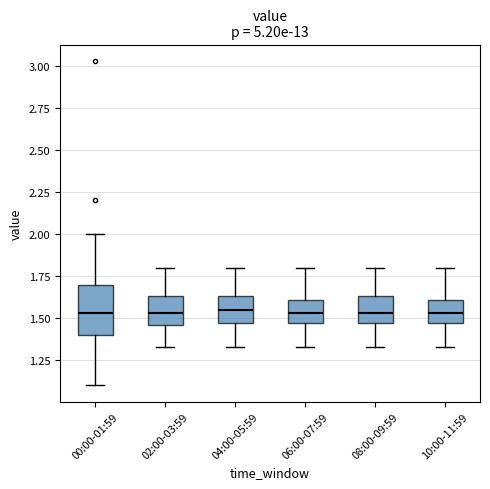

Where does the median line of the box for 06:00-07:59 sit on the y-axis? The values are not printed on the chart, so give them approximately, as read against the axis.

1.55